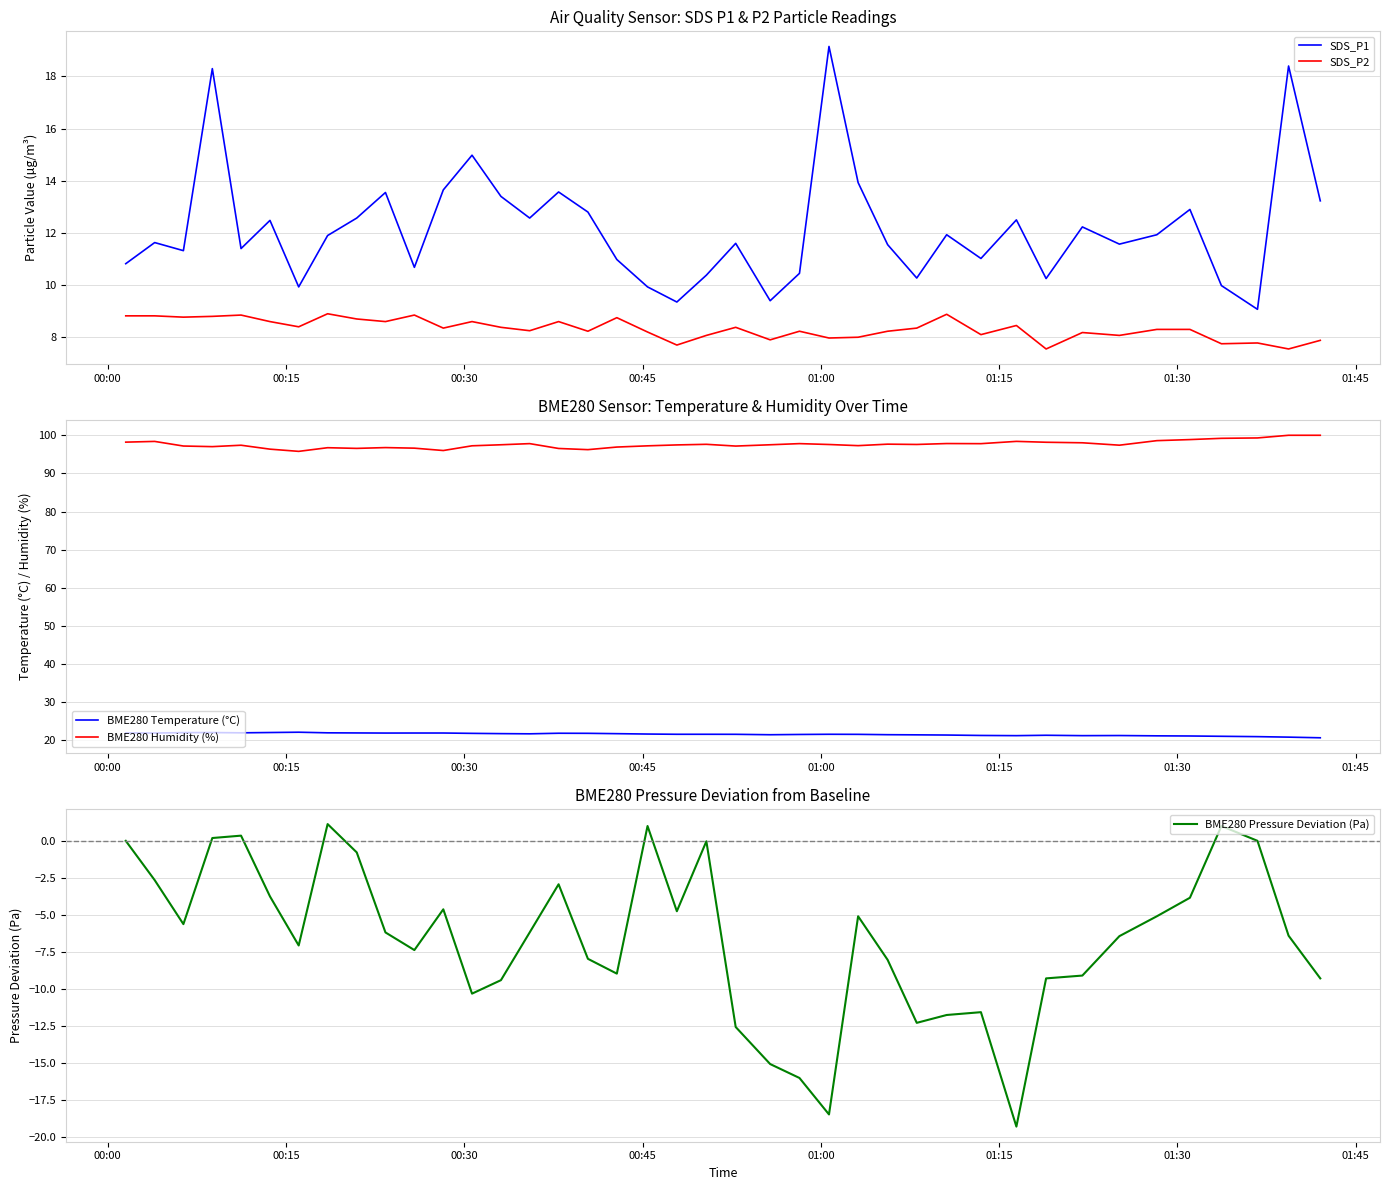

True or false: SDS_P2 and SDS_P1 intersect in this chart.

False